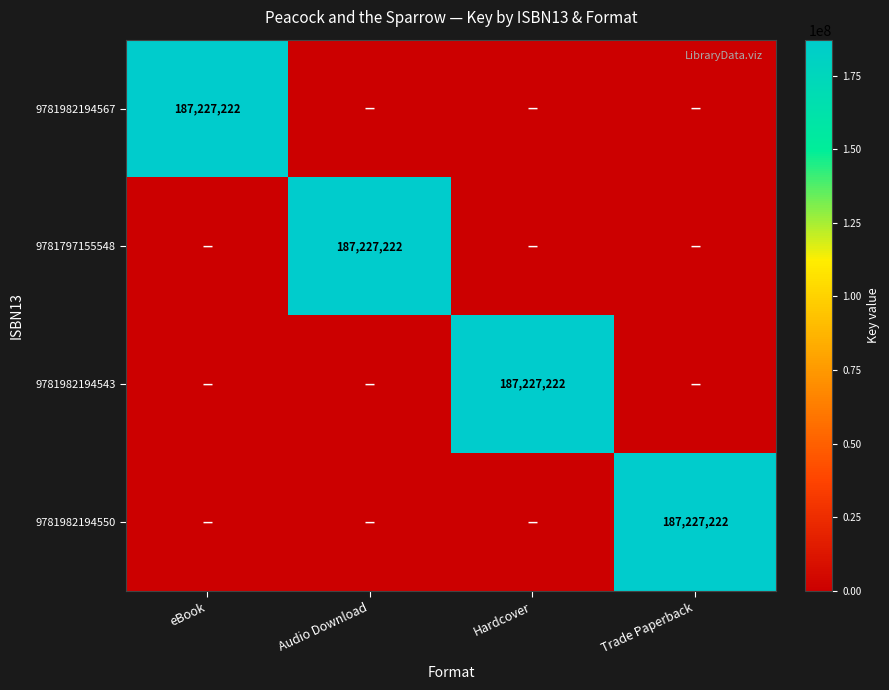

True or false: 9781982194543 has a value of 187227222 at Hardcover.

True